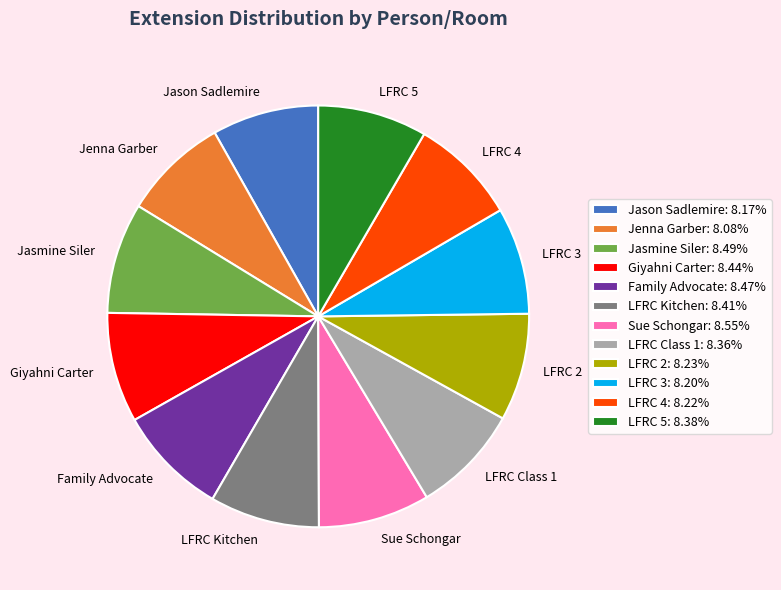

Combined, do LFRC 2 and Jasmine Siler account for over 50%?

No